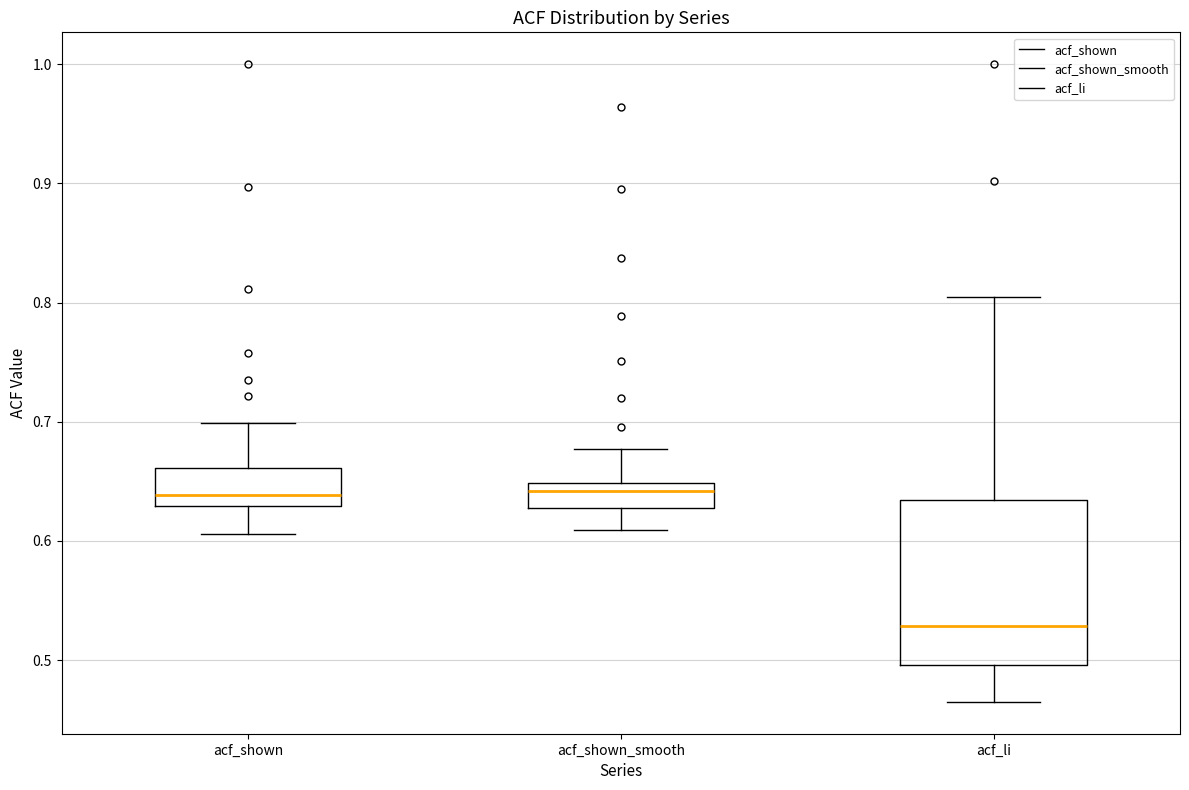

Reading left to right, read every box against the y-axis: the position of its median line, the range the box covers, and the ends of its whiskers. The values are not printed on the chart, so give them approximately, as read against the axis.

acf_shown: median 0.64, box 0.63 to 0.66, whiskers 0.61 to 0.70
acf_shown_smooth: median 0.64, box 0.63 to 0.65, whiskers 0.61 to 0.68
acf_li: median 0.53, box 0.50 to 0.63, whiskers 0.47 to 0.81